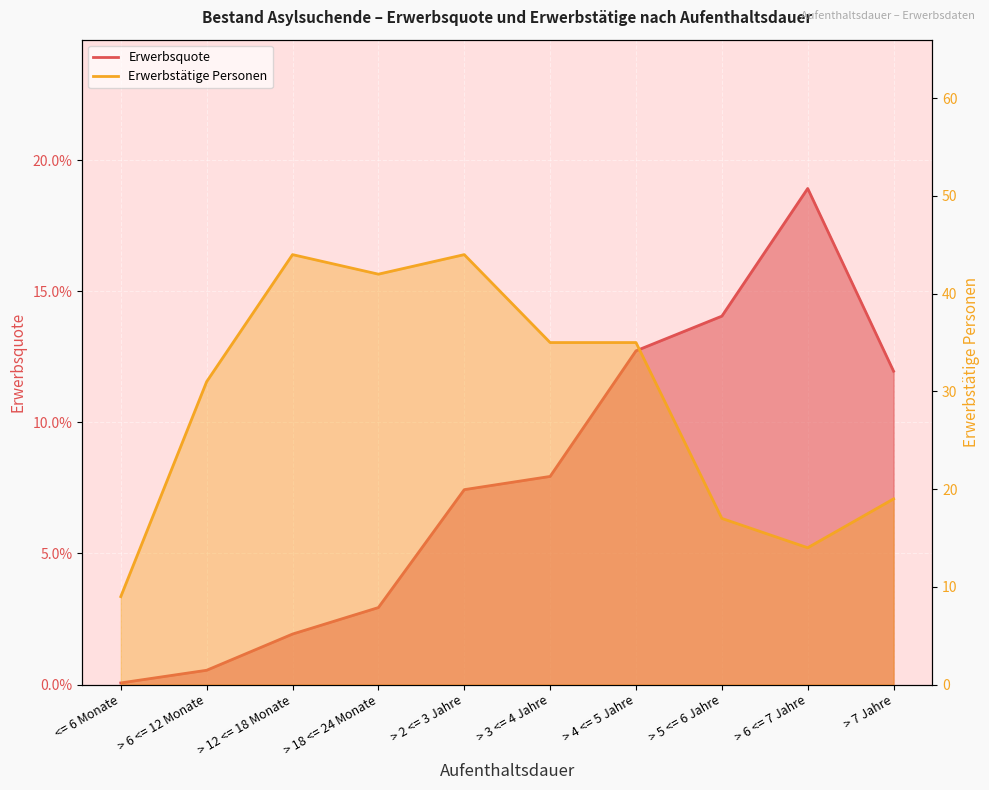

Which series has the largest range (max minus min)?

Erwerbstaetige Personen